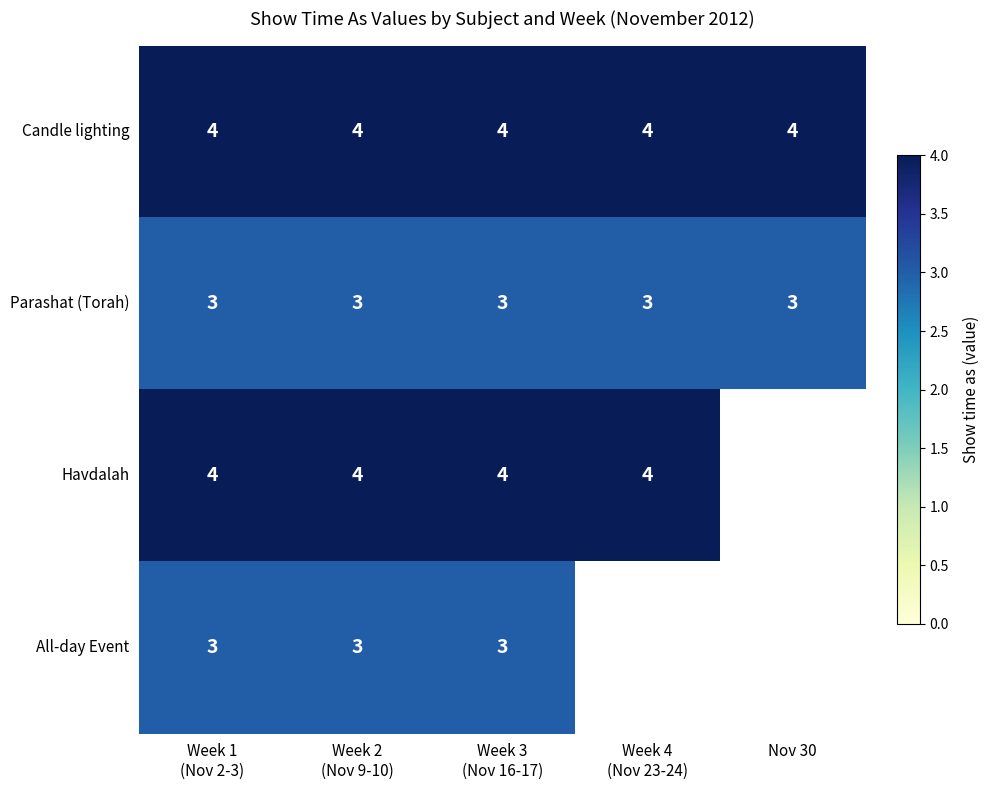

What is the average value of the Candle lighting series?

4